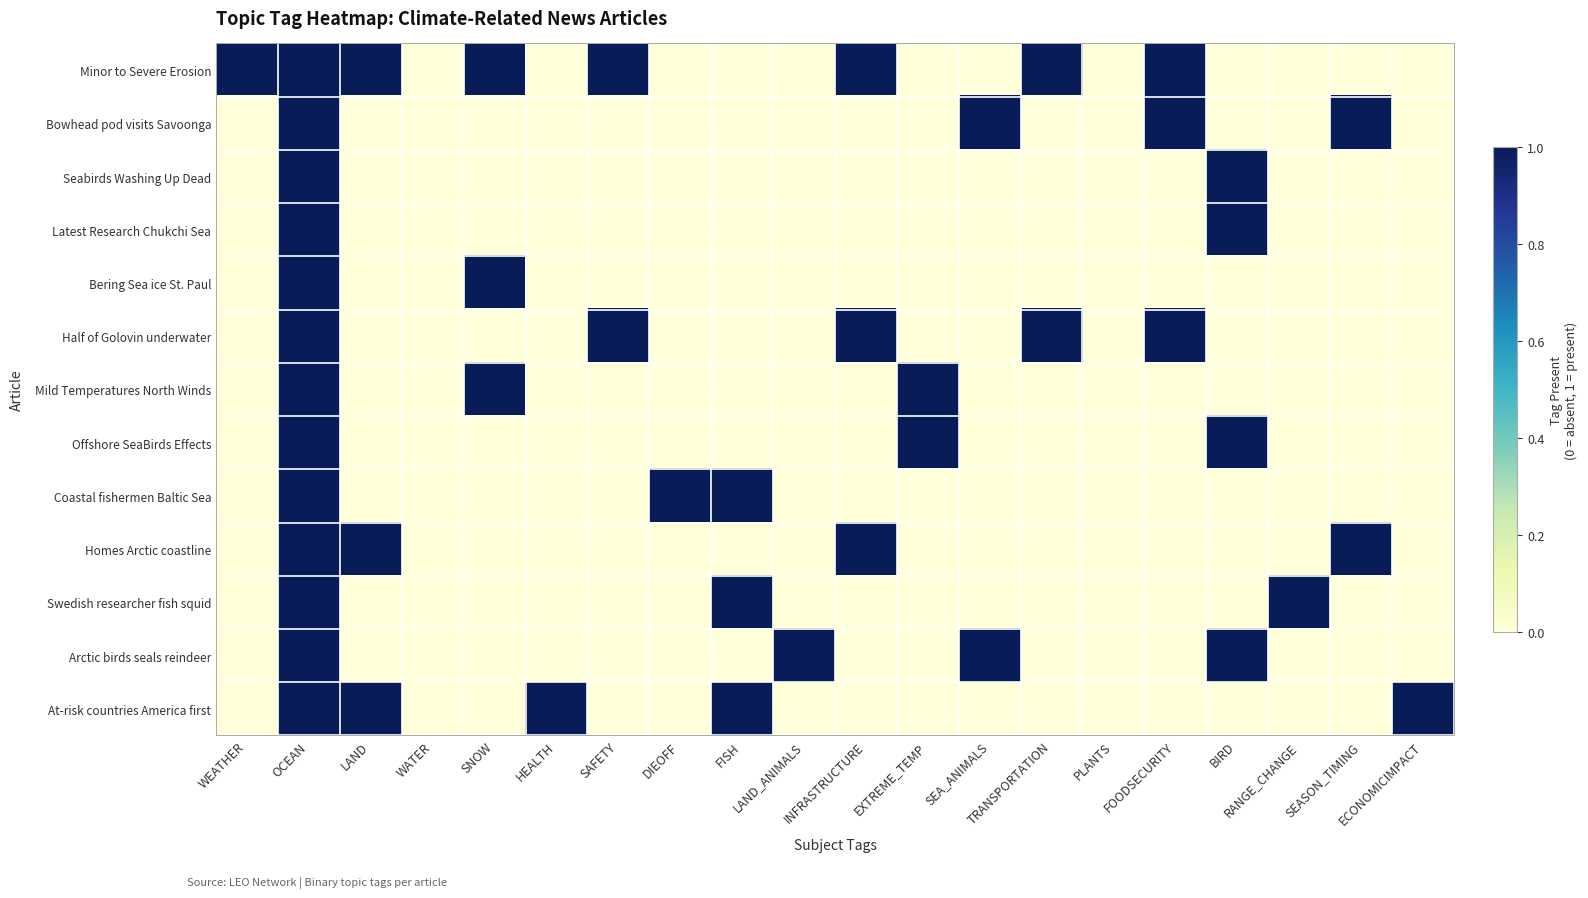

At ECONOMICIMPACT, list the series in order from smallest to largest.

Minor to Severe Erosion, Bowhead pod visits Savoonga, Seabirds Washing Up Dead, Latest Research Chukchi Sea, Bering Sea ice St. Paul, Half of Golovin underwater, Mild Temperatures North Winds, Offshore SeaBirds Effects, Coastal fishermen Baltic Sea, Homes Arctic coastline, Swedish researcher fish squid, Arctic birds seals reindeer, At-risk countries America first